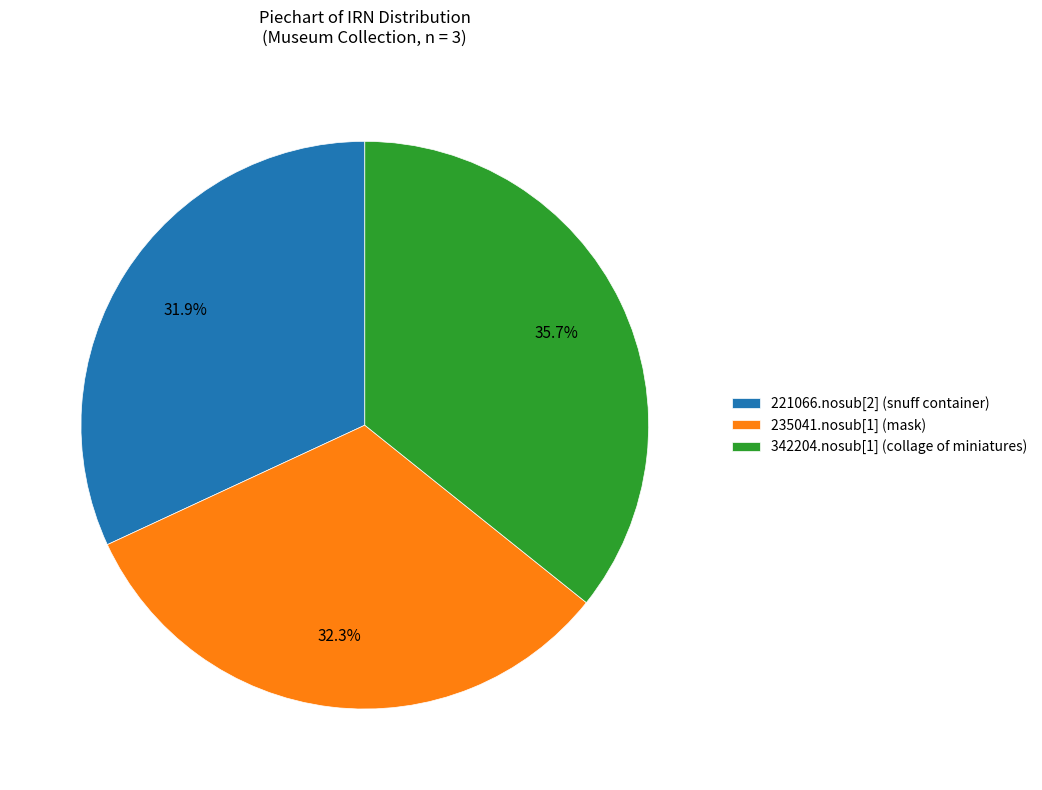

To the nearest percent, what percentage of the pie is 221066.nosub[2] (snuff container)?

32%